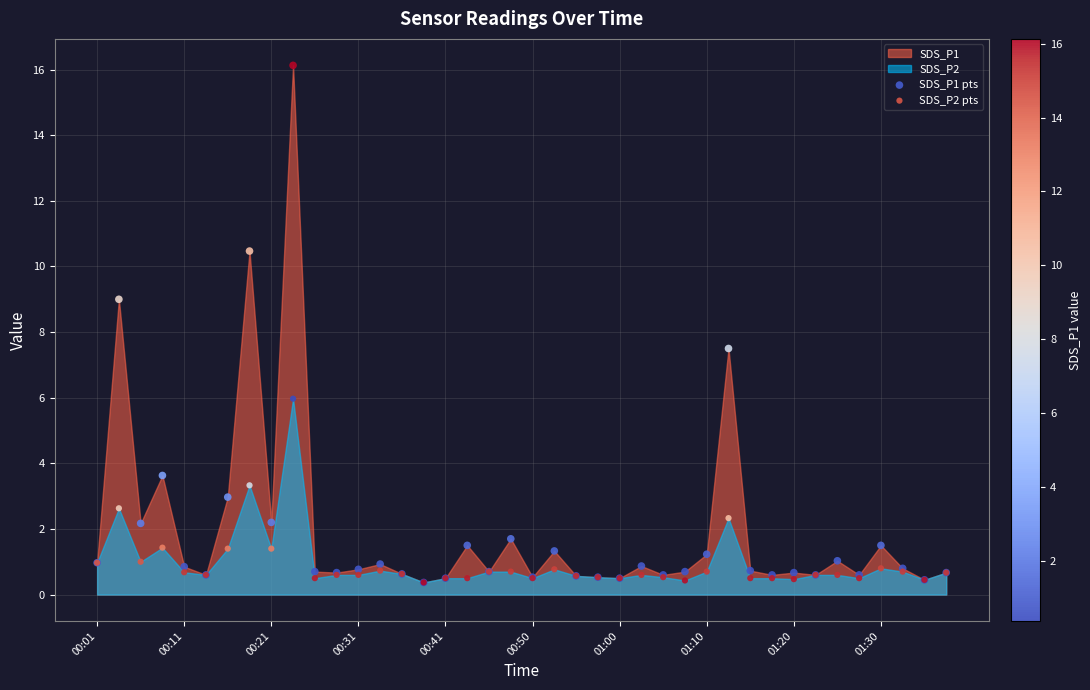

Across all series, what Y value is closest to 8?

7.5